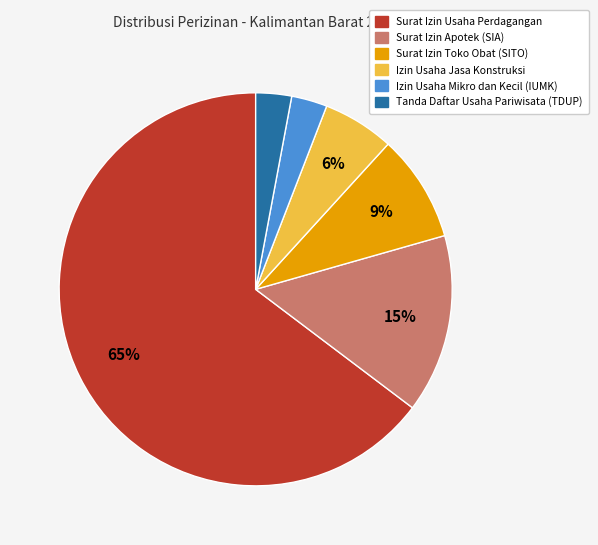

The Surat Izin Usaha Perdagangan slice represents 51% of the pie. True or false?

False